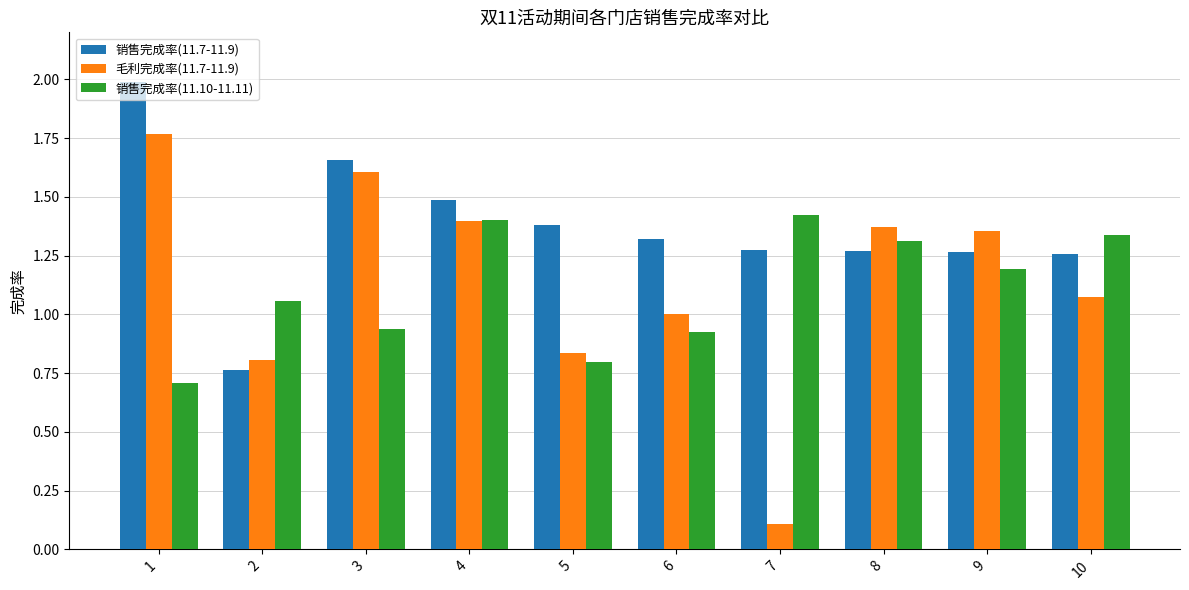

What are all the series names shown in the legend?

销售完成率(11.7-11.9), 毛利完成率(11.7-11.9), 销售完成率(11.10-11.11)